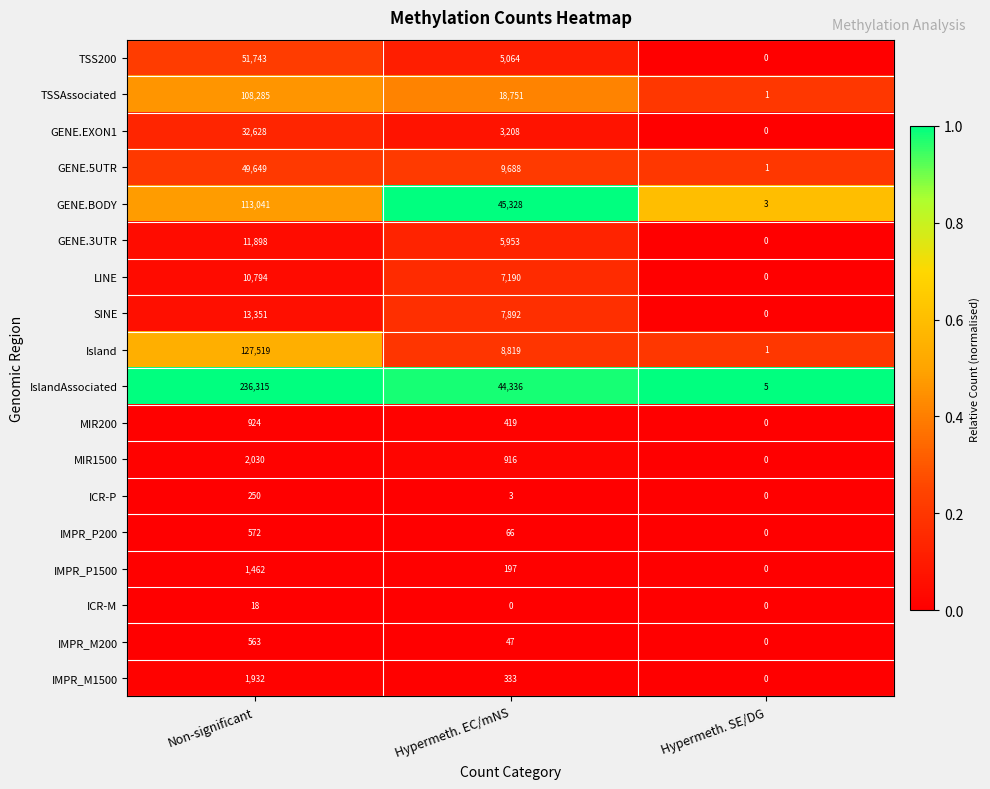

Count the number of data series in this chart.

18